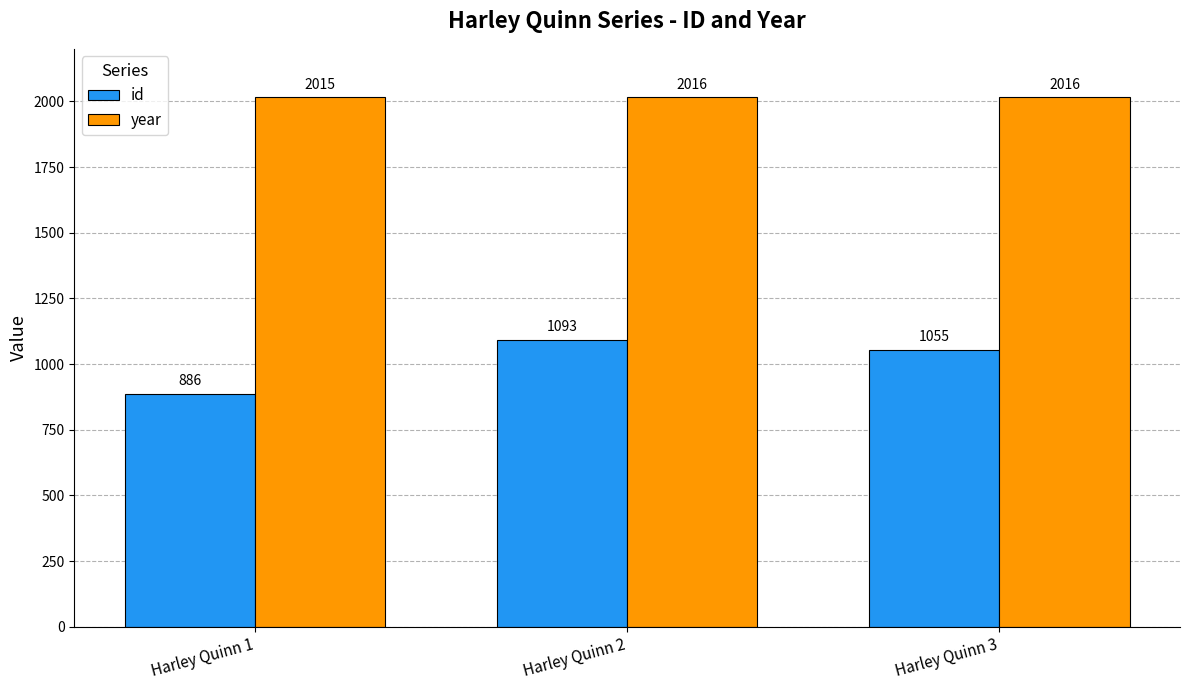

At Harley Quinn 2, list the series in order from smallest to largest.

id, year